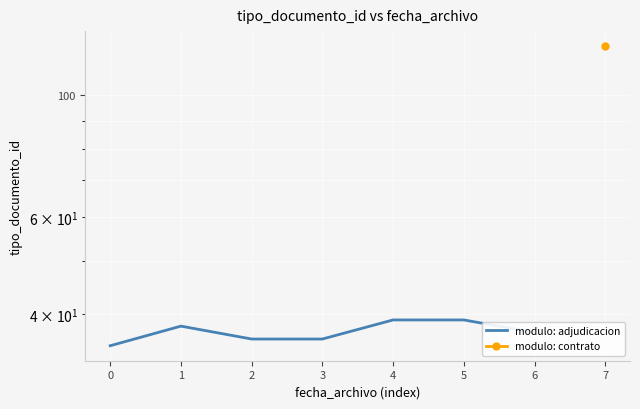

How many lines are shown in the chart?

1